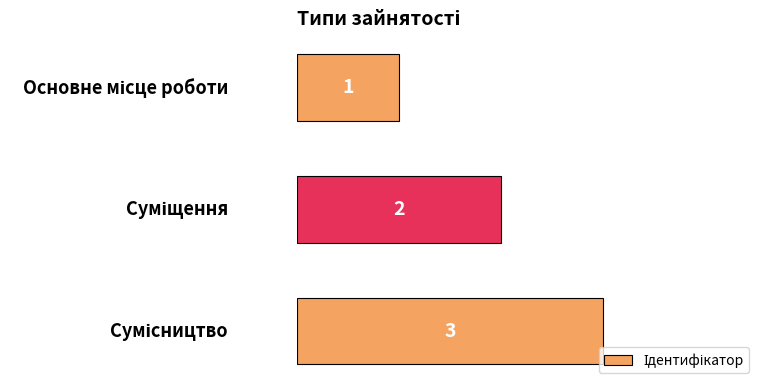

What is the minimum value shown in the chart?

1